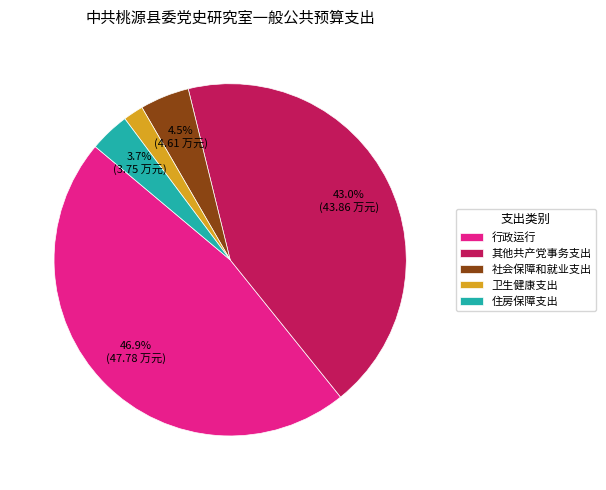

Which slice is the smallest?

卫生健康支出